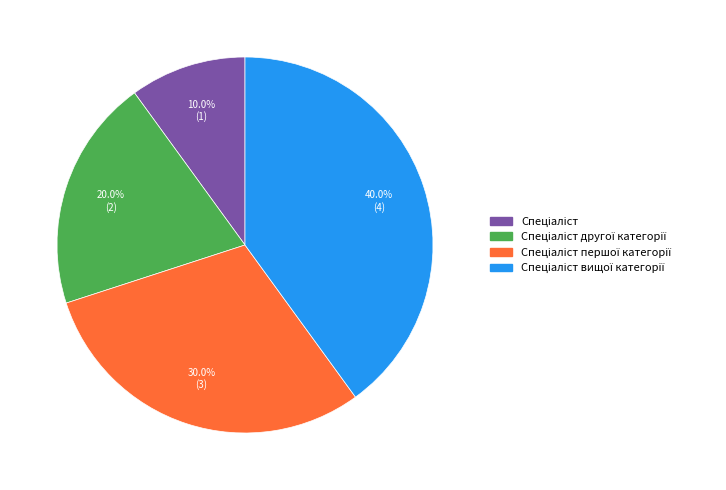

Is there a majority slice in this chart?

No